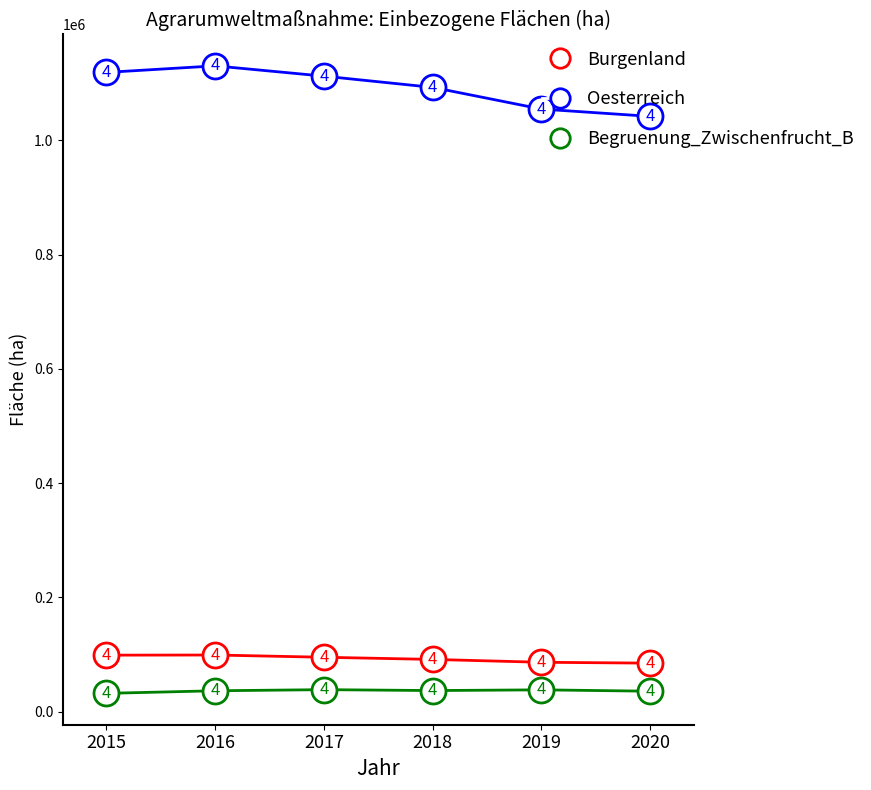

Where does the Oesterreich series first go above 1112147?

2015